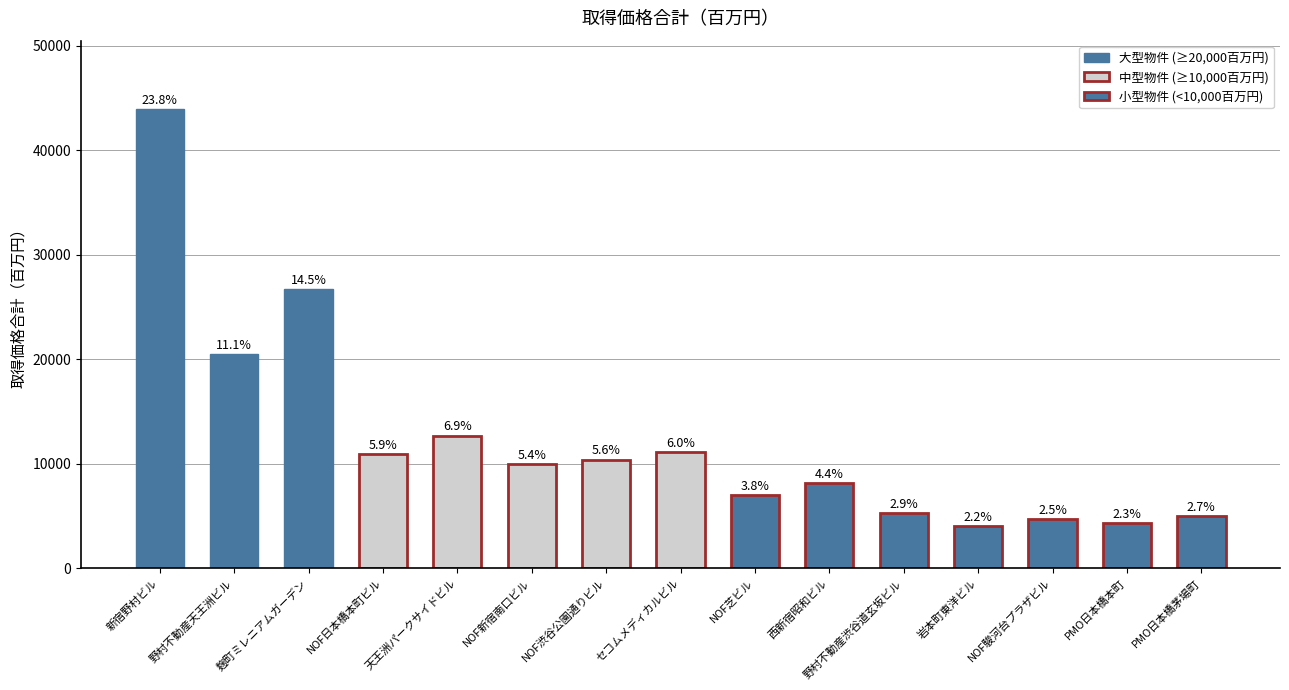

How many bars are there in total?

15